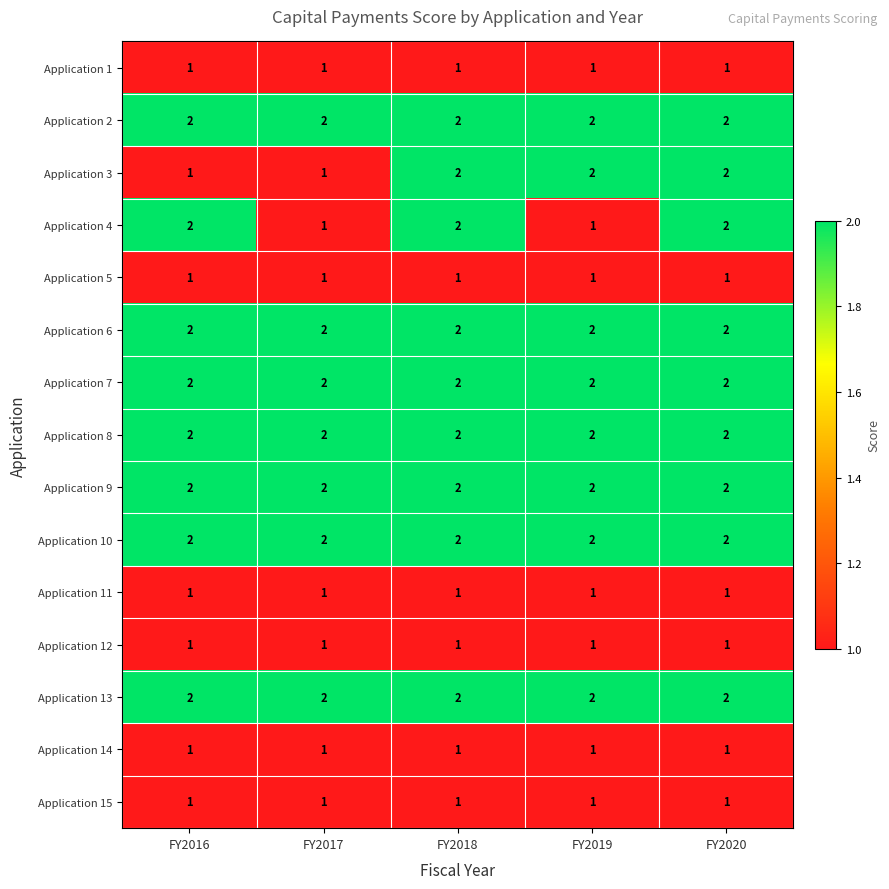

At how many categories does at least one series exceed 1?

5